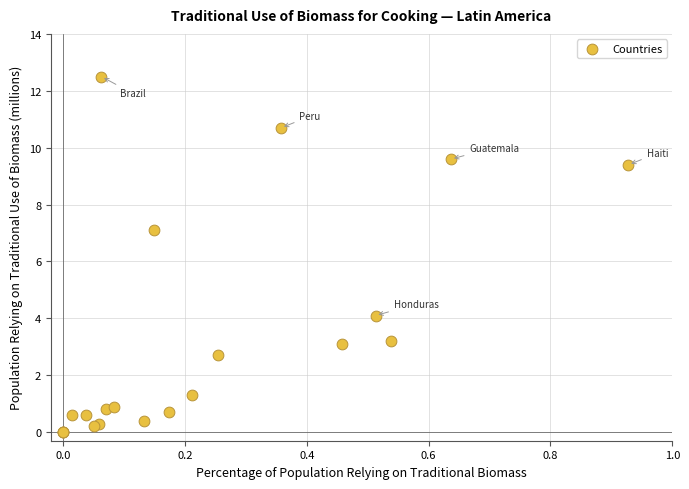

What Y value in the scatter plot is closest to 6?

7.1